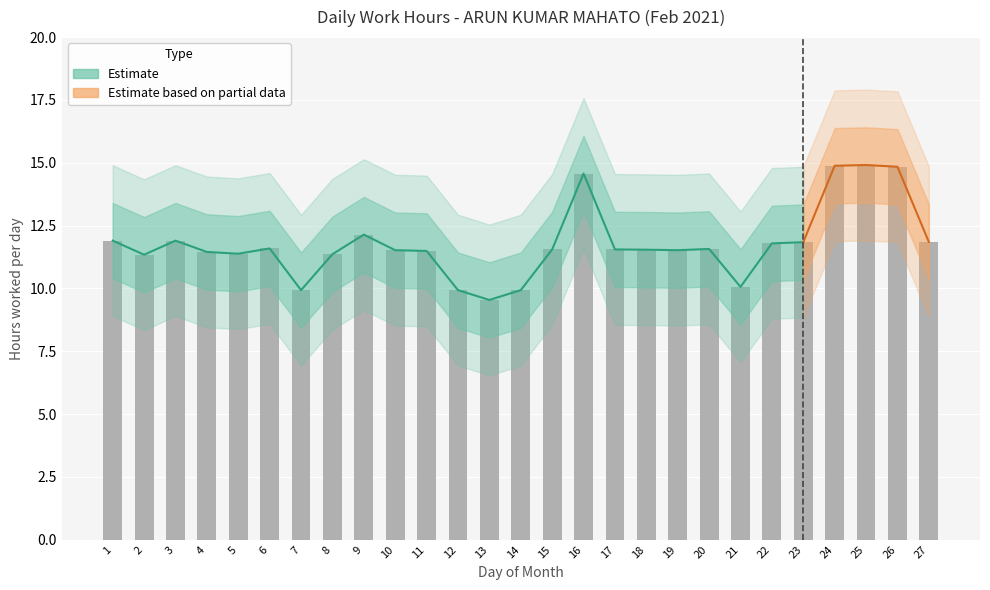

What is the ratio of the value at 15 to the value at 11?

1.0